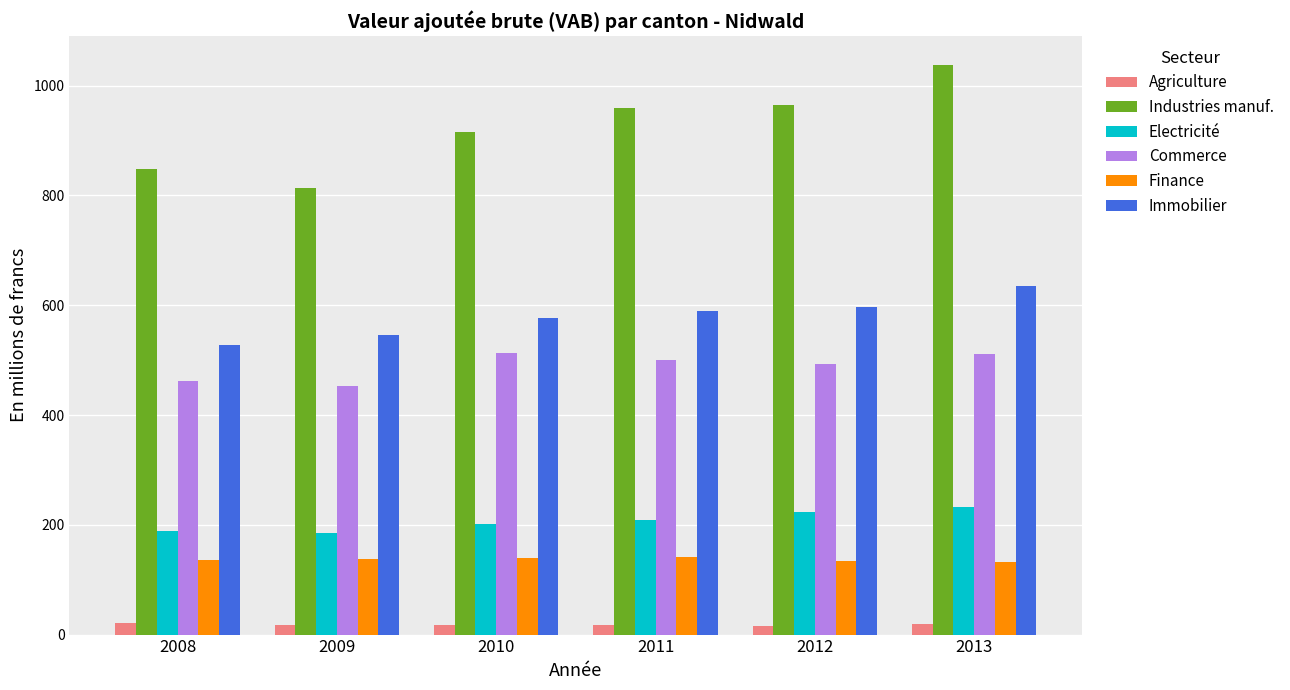

What is the spread (max minus min) of values at 2008?

826.4